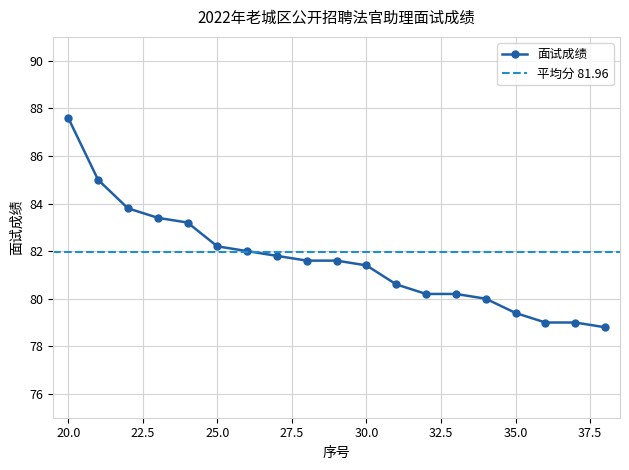

True or false: the data shows 36.4 at 35.

False